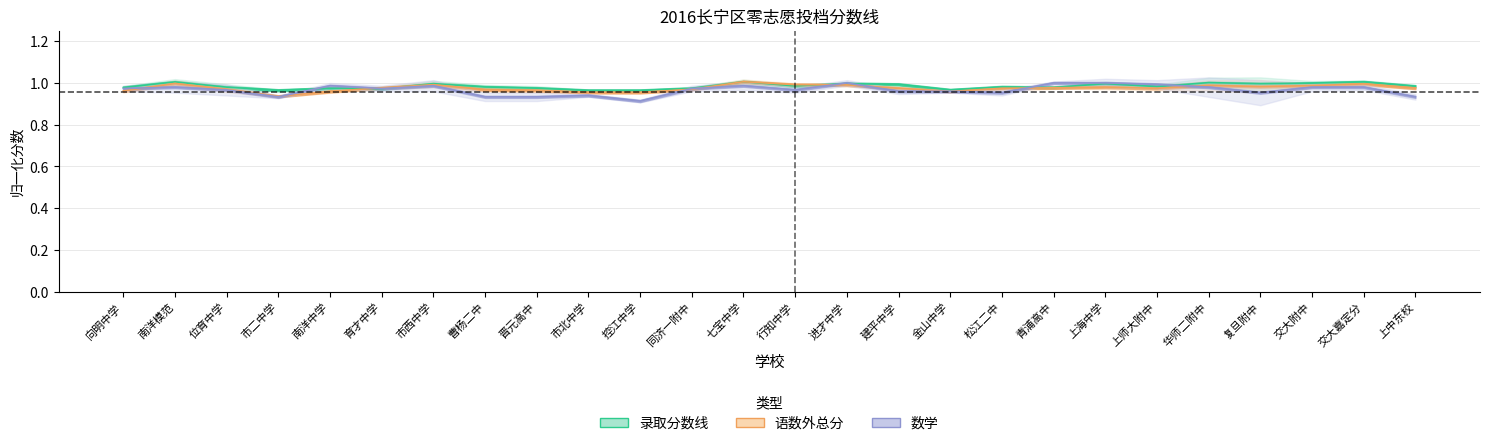

What are all the series names shown in the legend?

录取分数线, 语数外总分, 数学